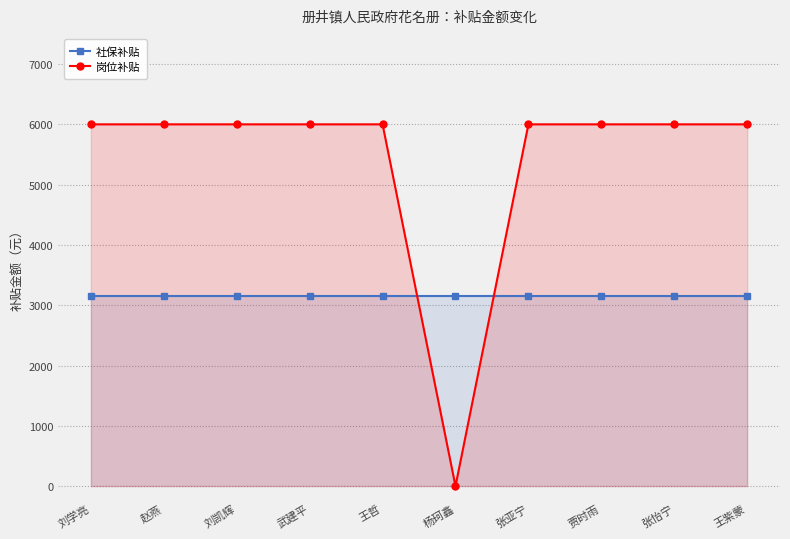

Is the value of 岗位补贴 at 王紫蒙 greater than the value of 社保补贴 at 贾时雨?

Yes